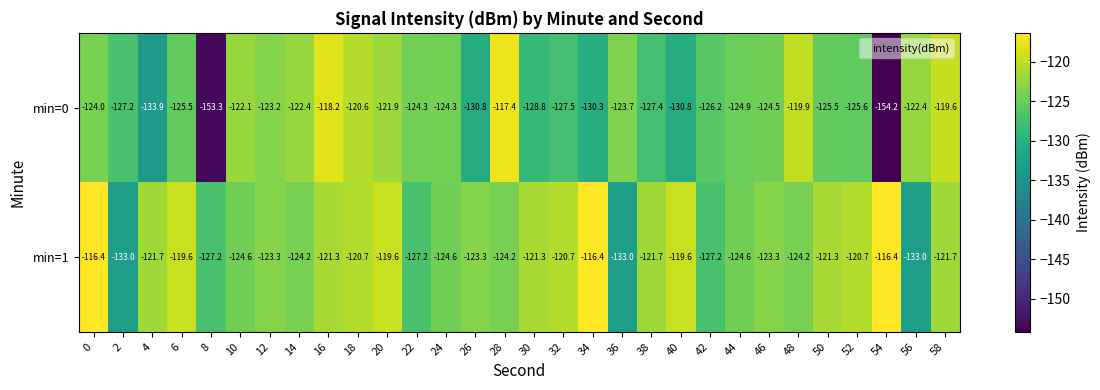

List the series in order of their peak value, highest first.

min=1, min=0